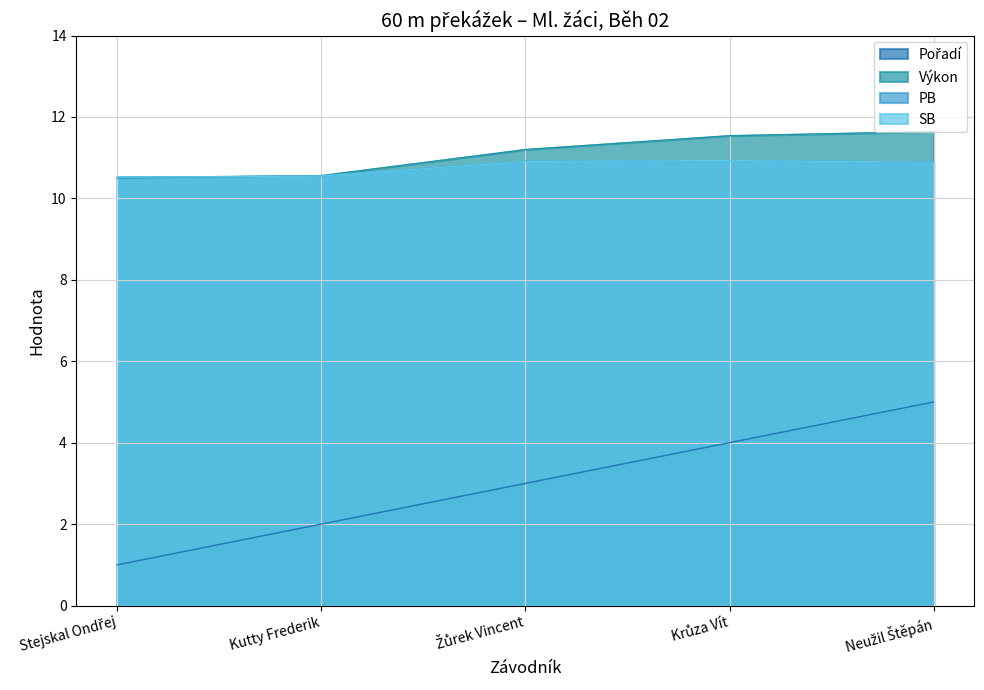

How many distinct data groups are displayed?

4